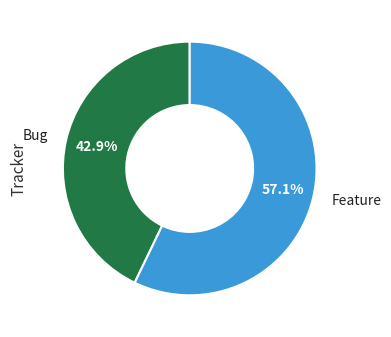

Which has a higher value, Feature or Bug?

Feature